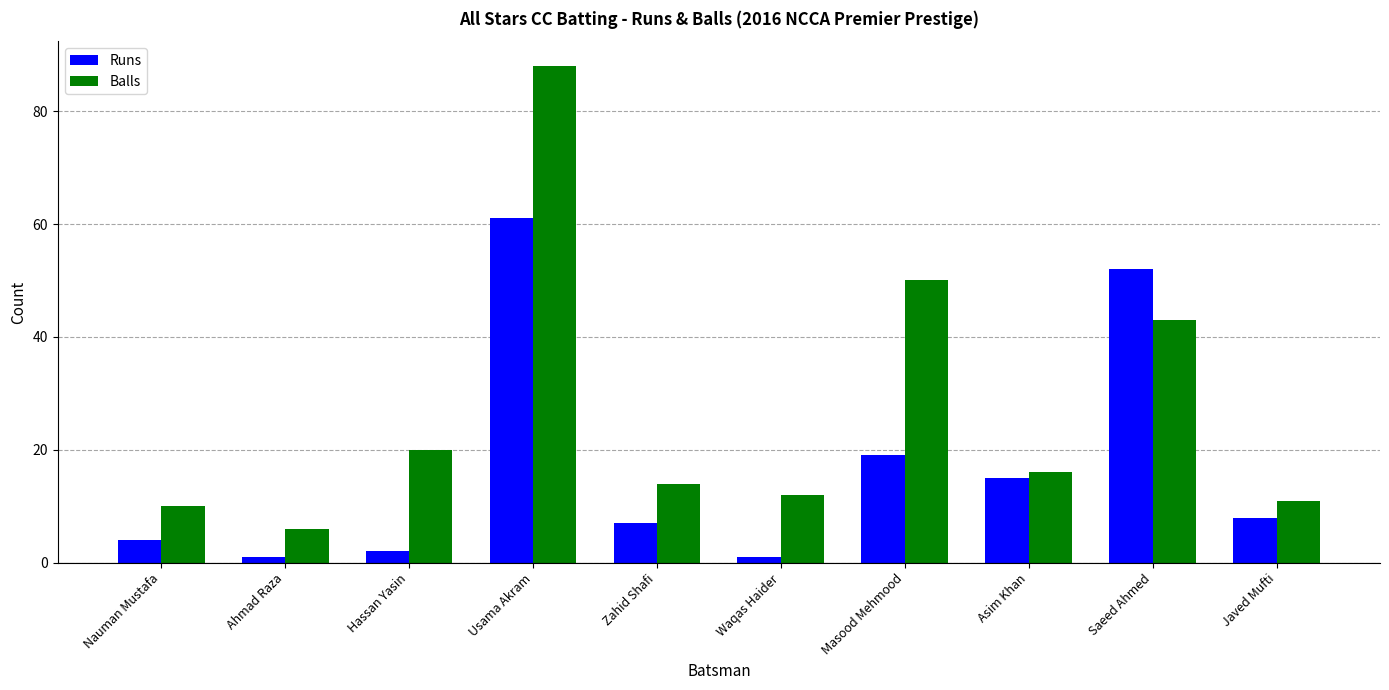

How many values in the Balls series are below 16?

5